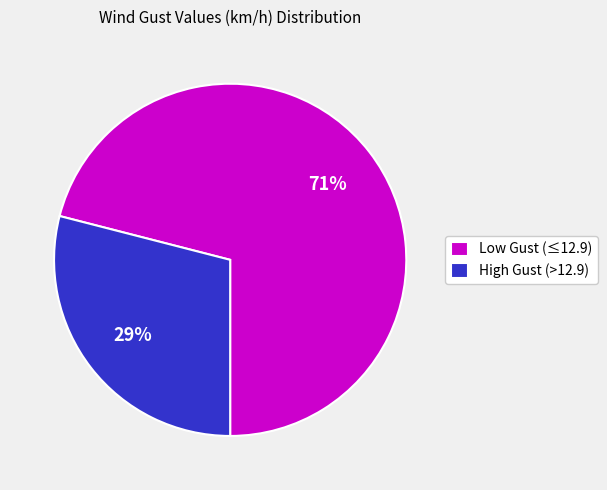

Rank the categories by value from lowest to highest.

High Gust (>12.9), Low Gust (≤12.9)